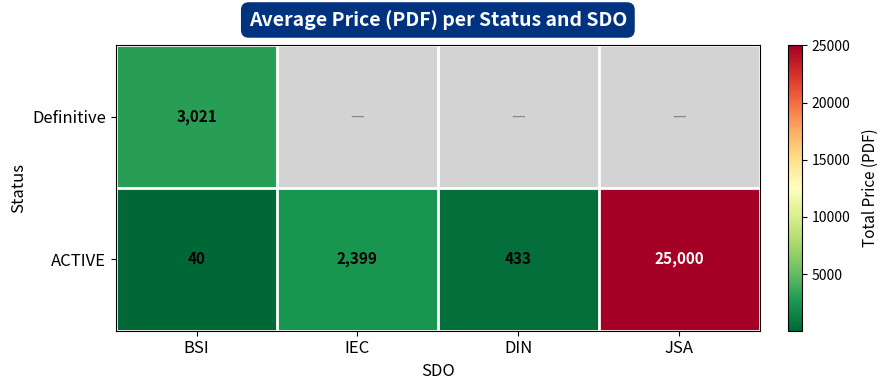

Is the value of Definitive at BSI greater than the value of ACTIVE at IEC?

Yes